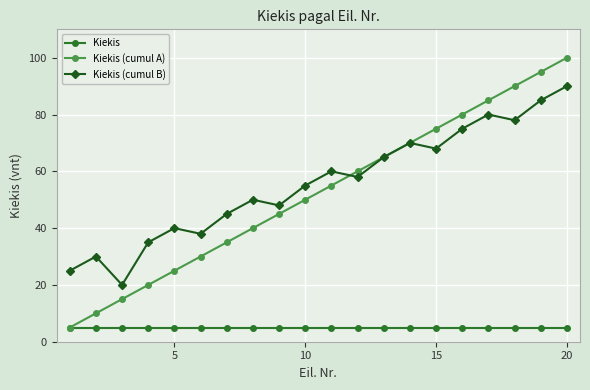

Which series has the largest total across all categories?

Kiekis (cumul B)